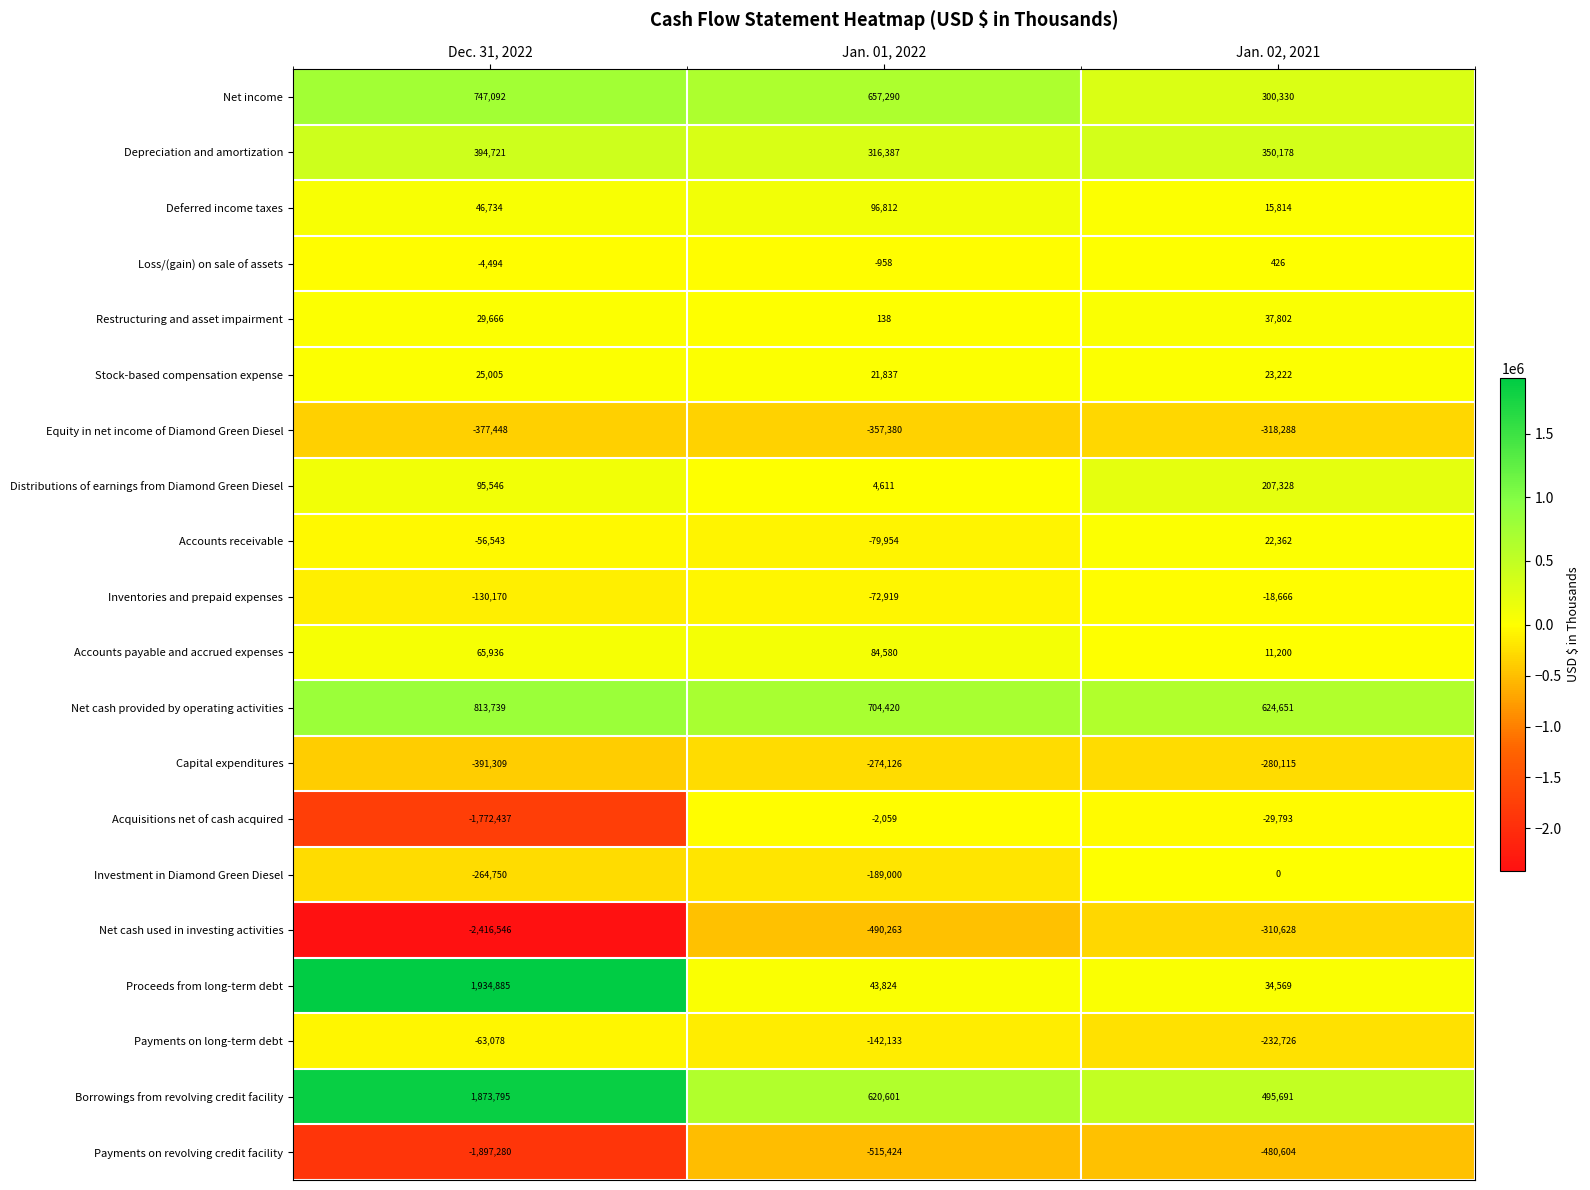

Which label corresponds to the largest value in the chart?

Dec. 31, 2022